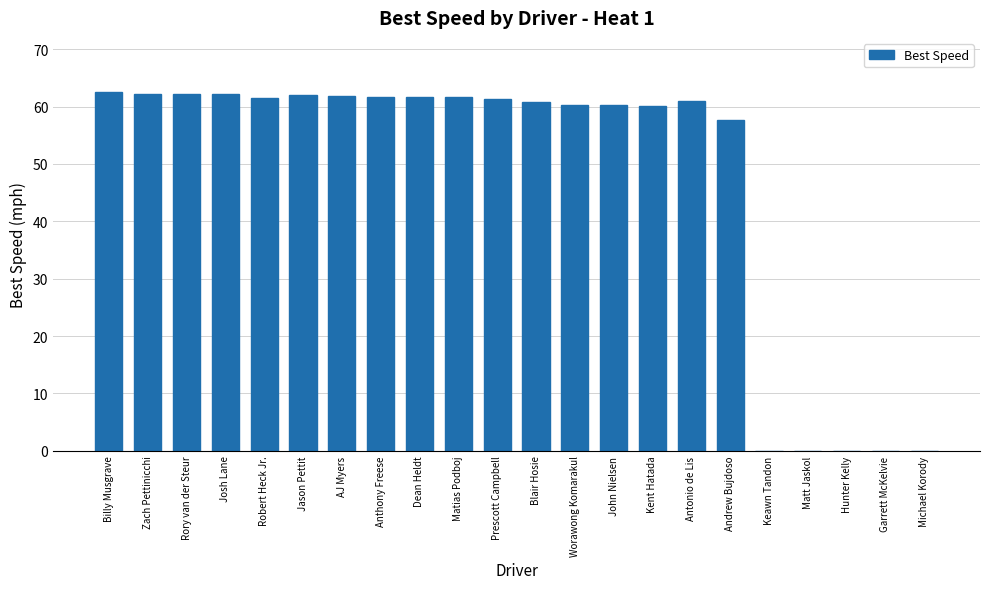

Is it true that the value at Kent Hatada is 60.2?

True